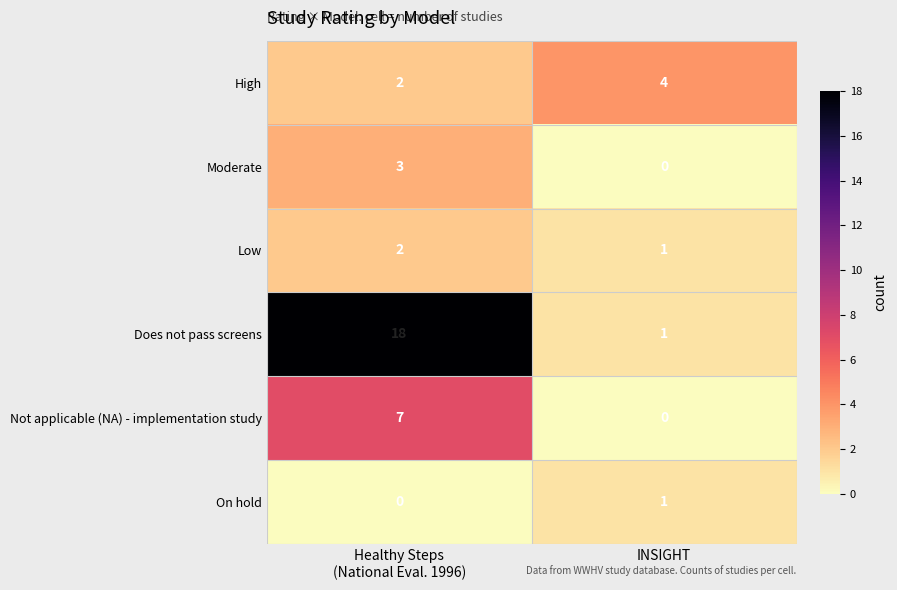

At which label does On hold reach its peak?

INSIGHT